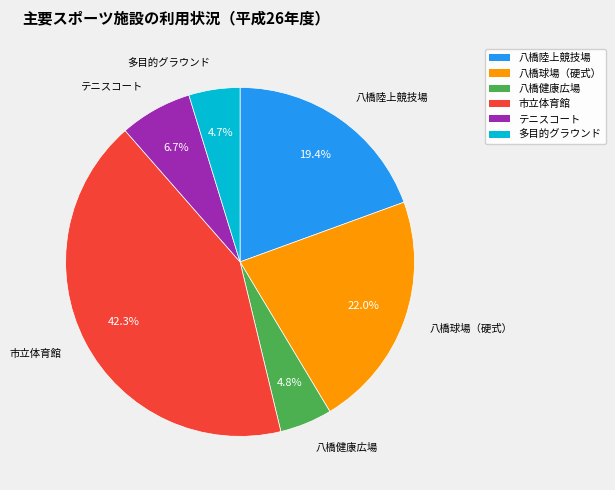

Does 八橋健康広場 account for over 50% of the chart?

No